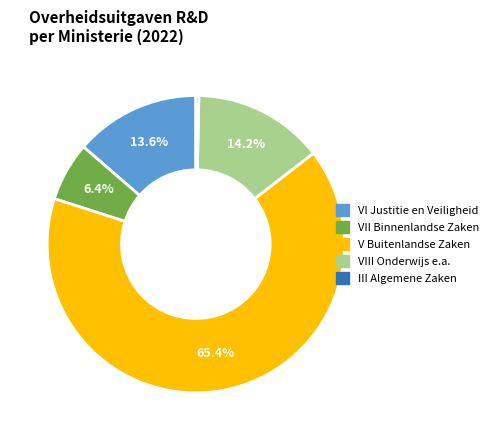

To the nearest percent, what portion does VI Justitie en Veiligheid represent?

14%